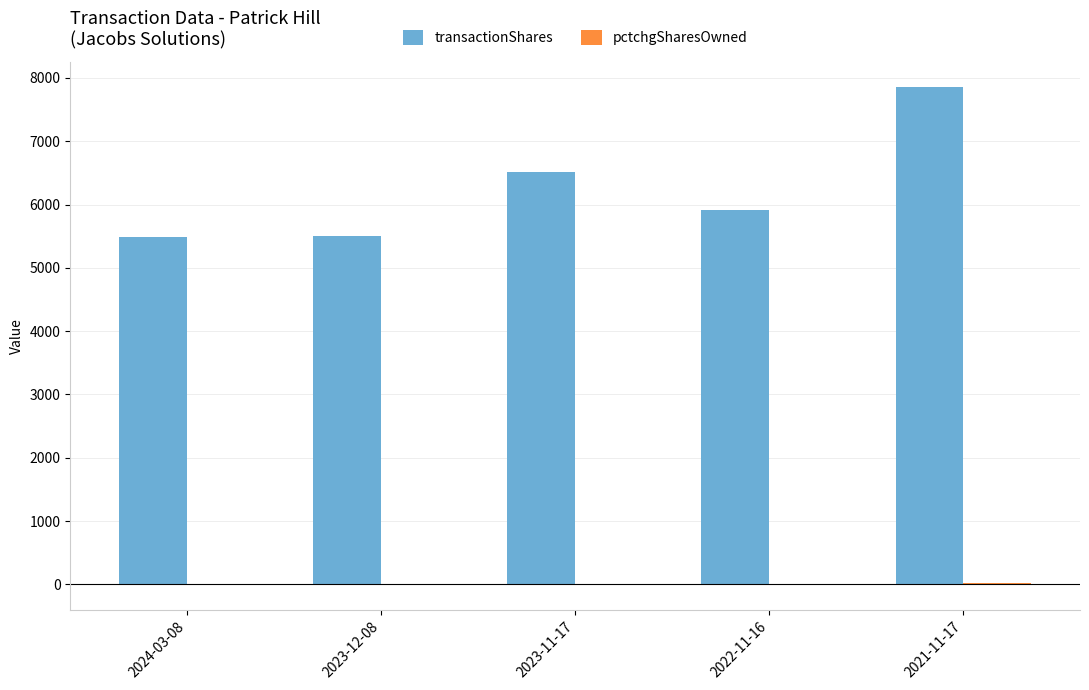

Which series has the largest total across all categories?

transactionShares